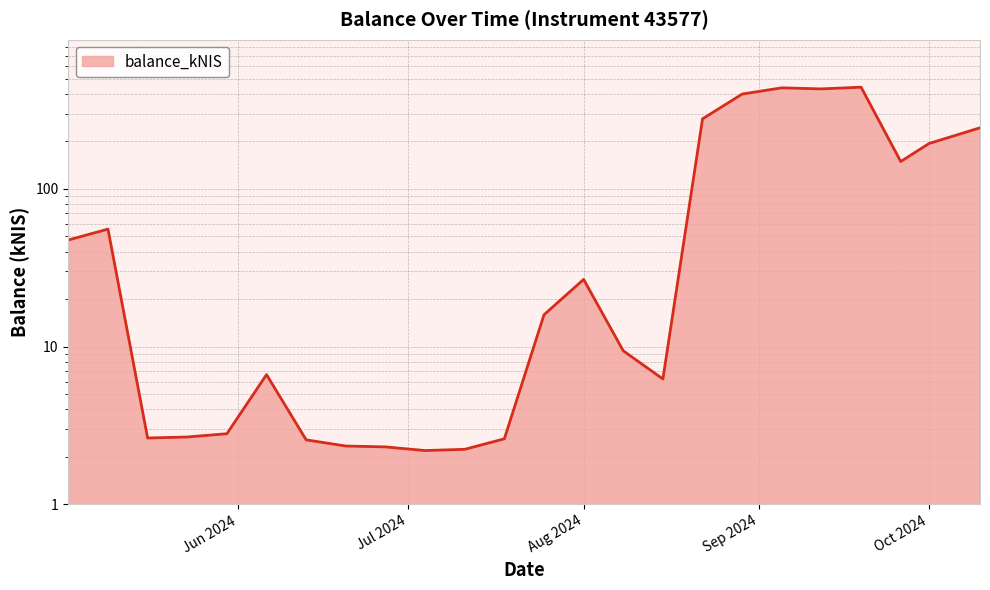

Approximately how many times larger is the value at 2024-08-01 compared to 2024-05-09?

0.5